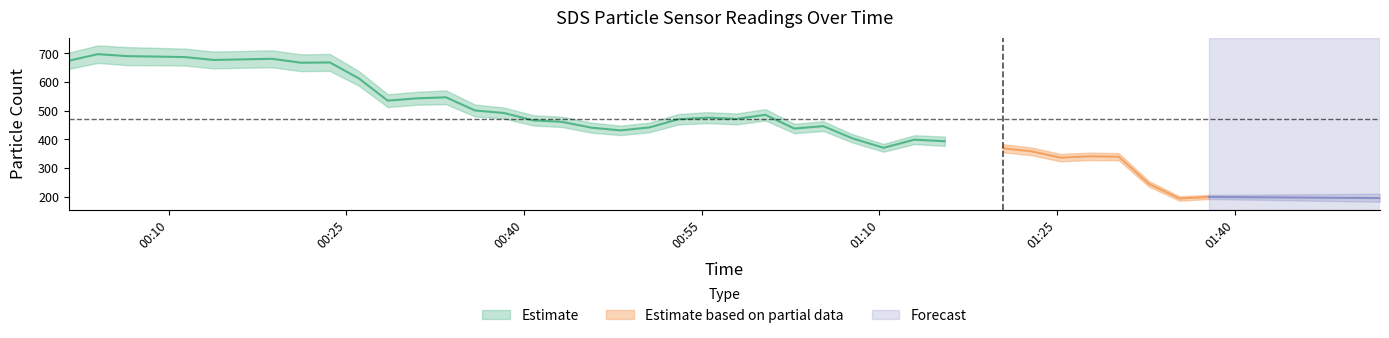

What is the average value of the SDS_P1 series?

507.3